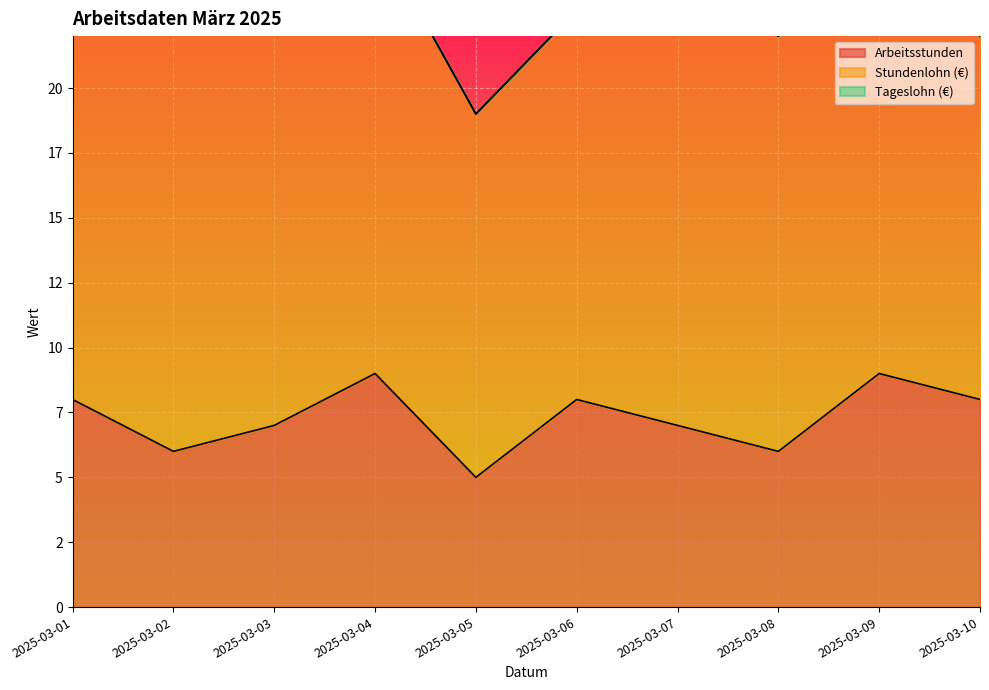

At which label is Tageslohn (€) closest to 0?

2025-03-01